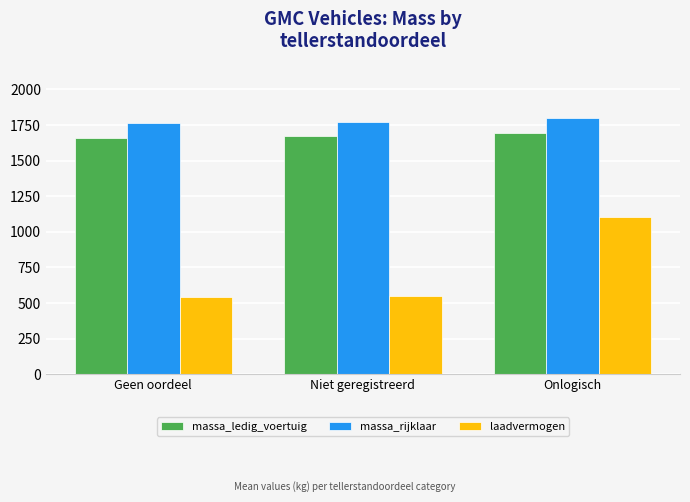

What is the sum of all massa_ledig_voertuig values?

5025